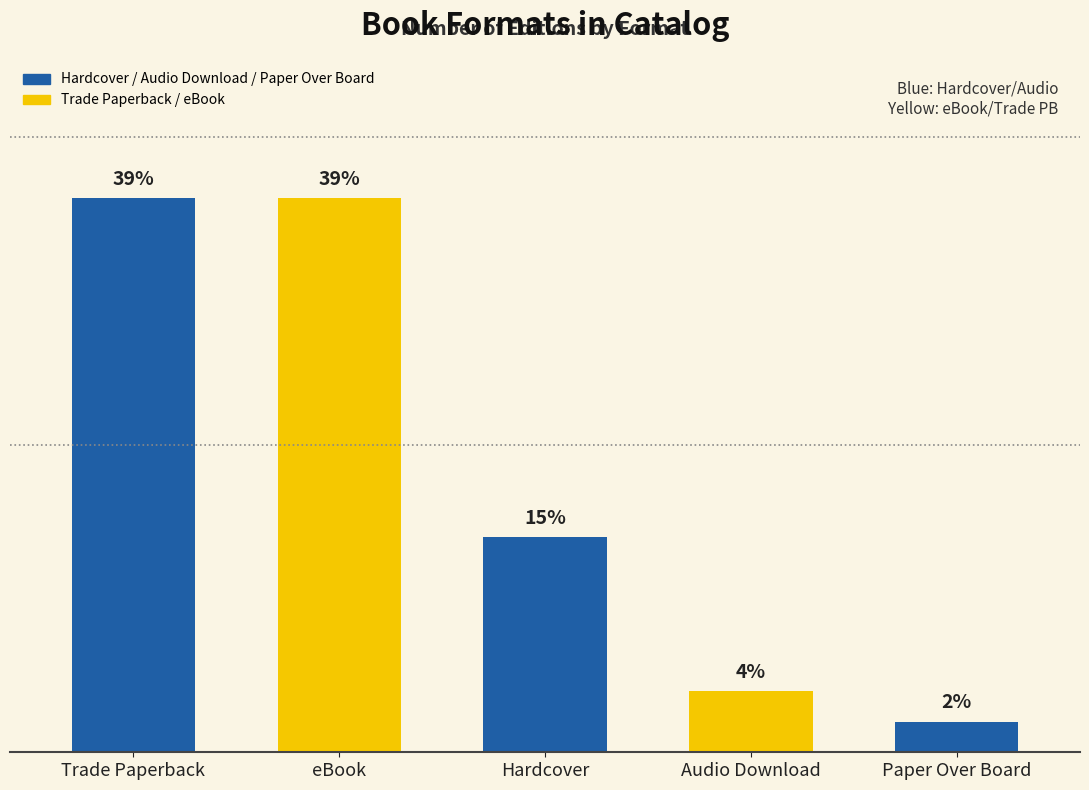

What is the change in value from Hardcover to Audio Download?

-5